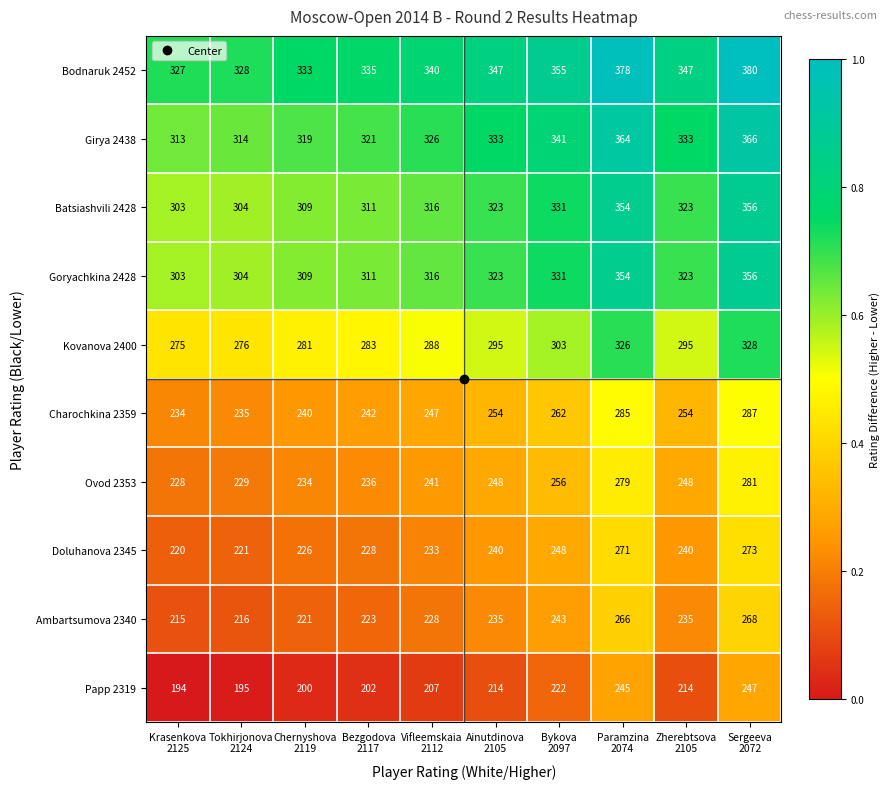

Which series has the largest total across all categories?

Bodnaruk 2452